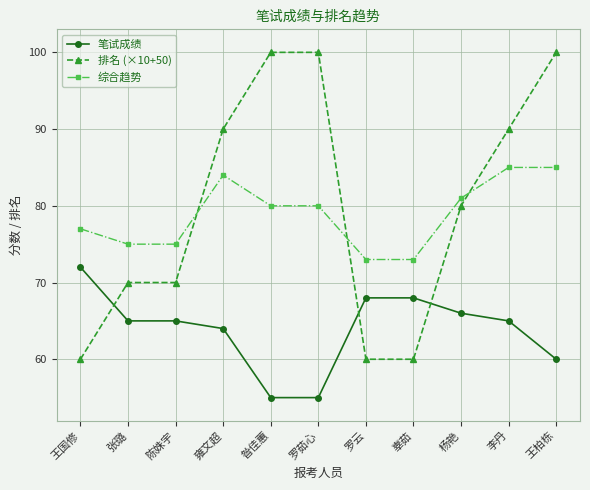

What is the difference between the highest and lowest values at 辜茹?

13